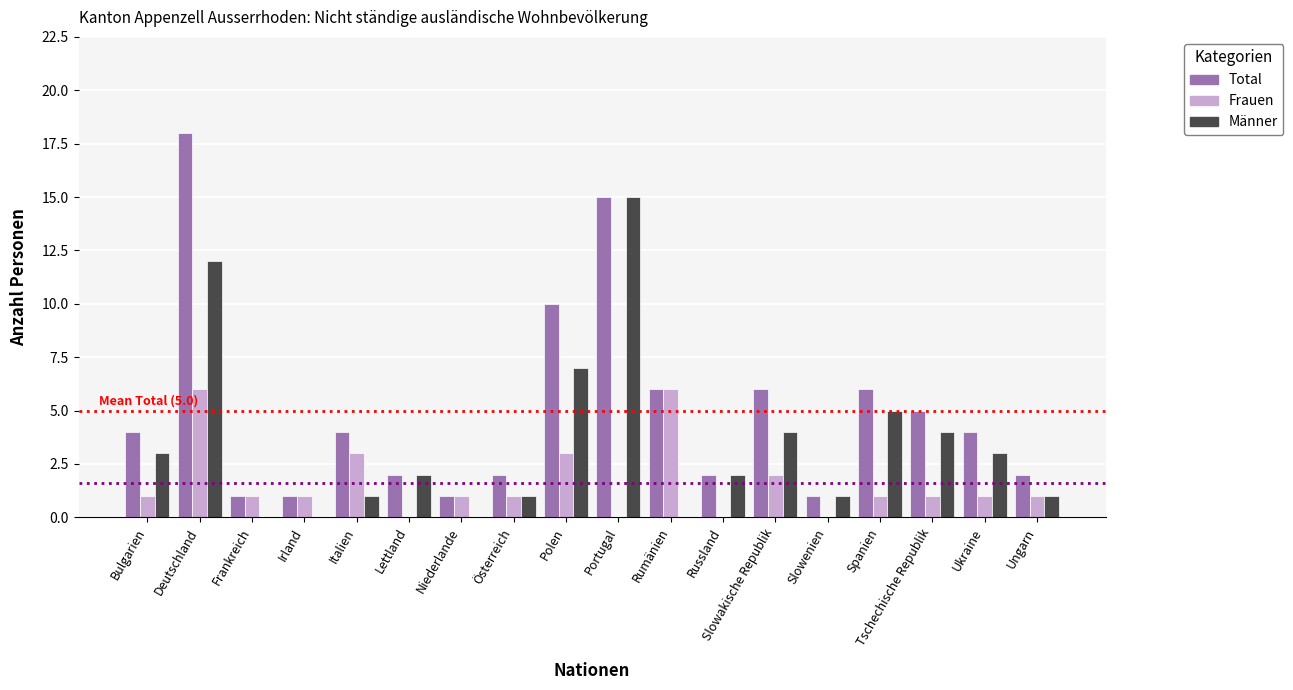

Between Deutschland and Ungarn, which series saw the biggest shift?

Total